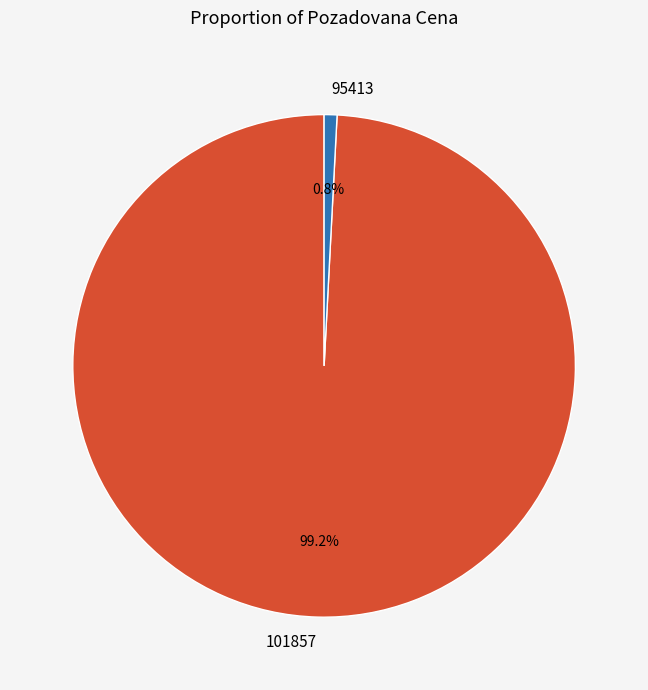

To the nearest percent, what is the combined percentage of 95413 and 101857?

100%